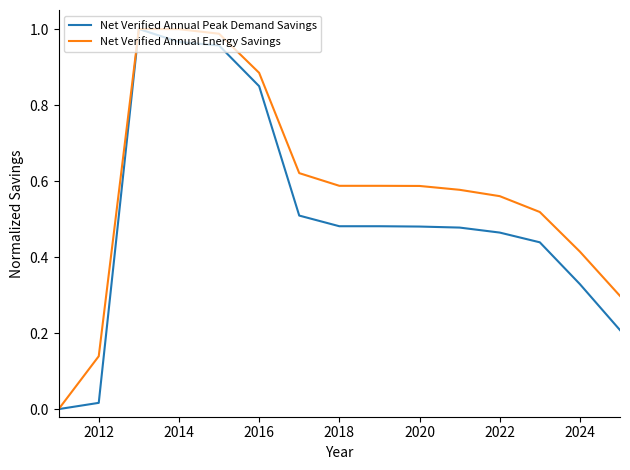

List the series in order of their overall mean, highest first.

Net Verified Annual Energy Savings, Net Verified Annual Peak Demand Savings